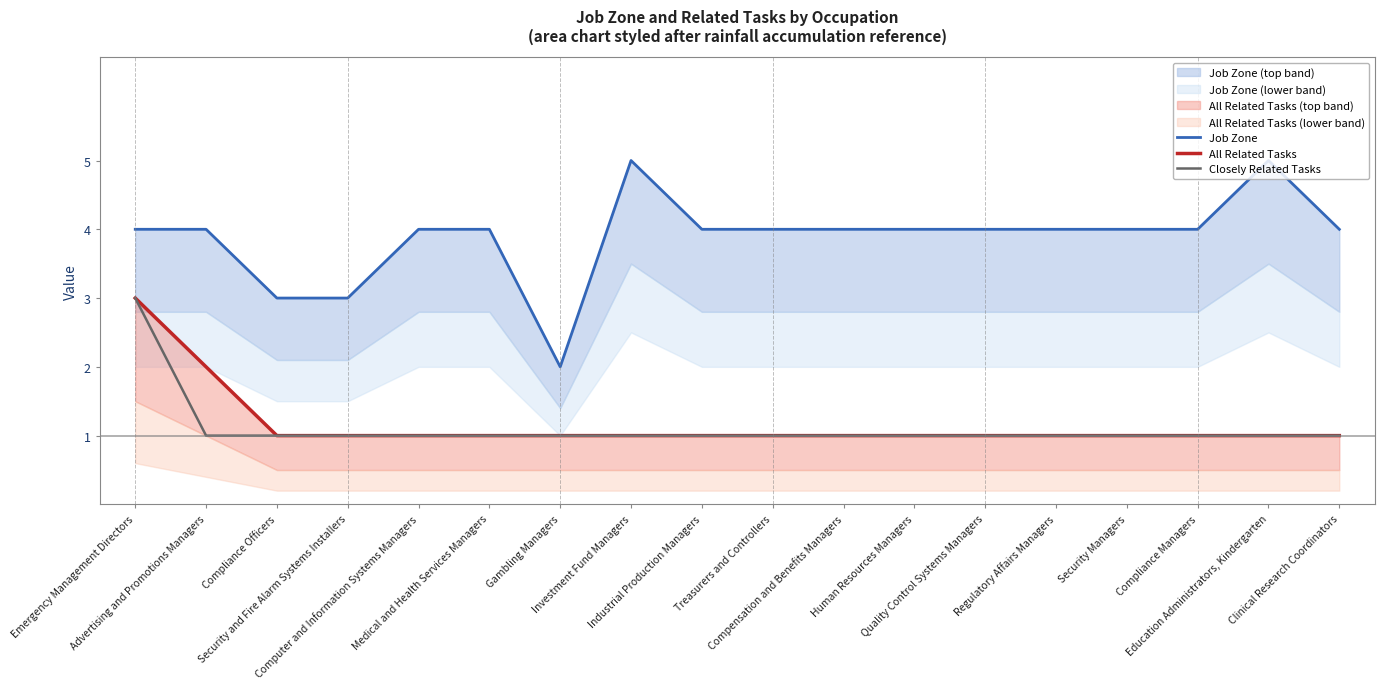

Which category has the lowest value in the All Related Tasks series?

Compliance Officers